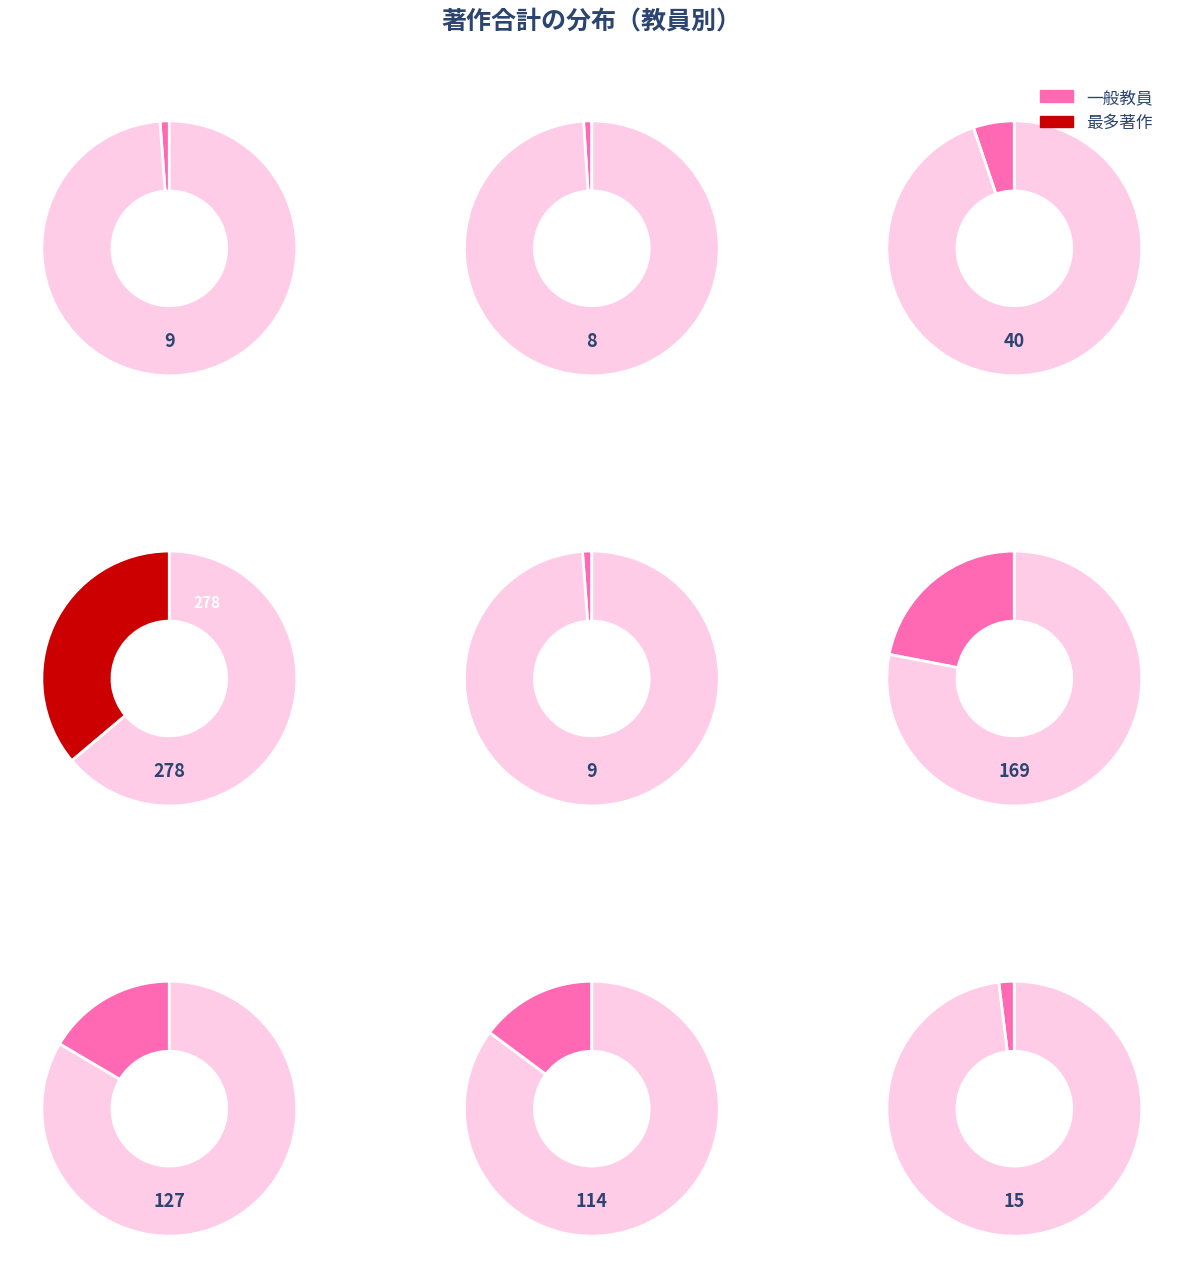

Count the number of slices in the pie.

9